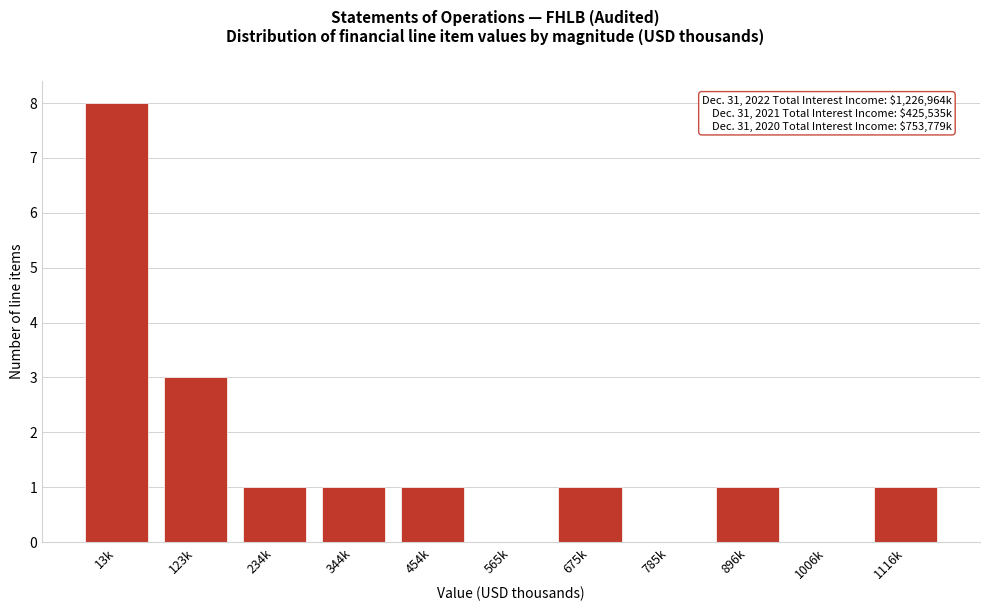

Reading left to right, transcribe all the data shown in this chart.

13k=8	123k=3	234k=1	344k=1	454k=1	565k=0	675k=1	785k=0	896k=1	1006k=0	1116k=1